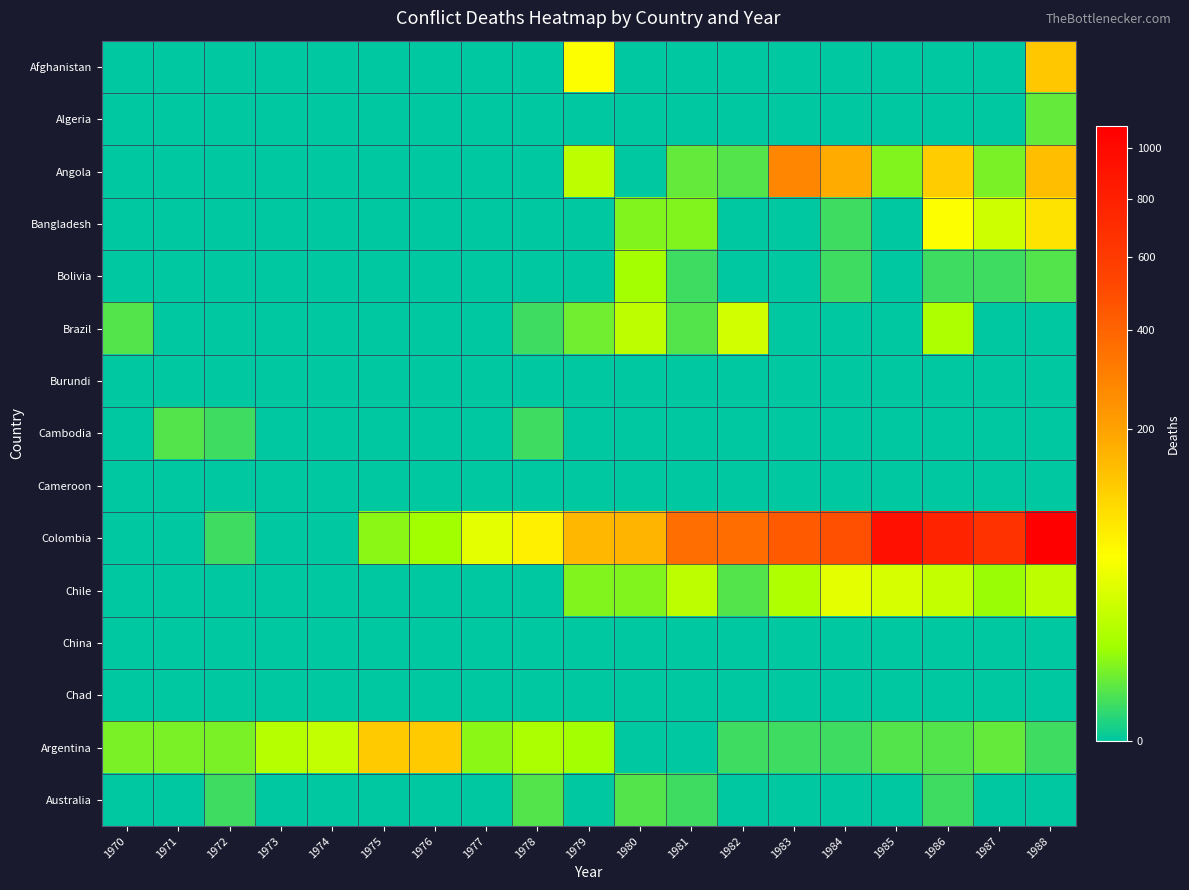

Which series has the largest range (max minus min)?

Colombia